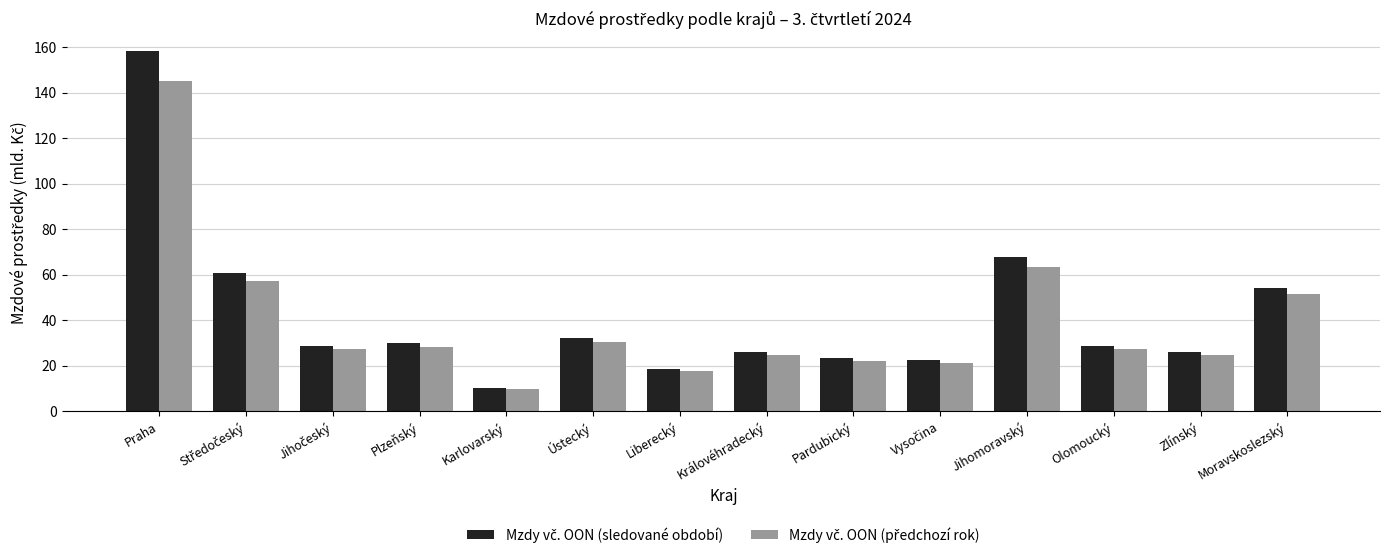

What is the minimum value shown in the chart?

9.8